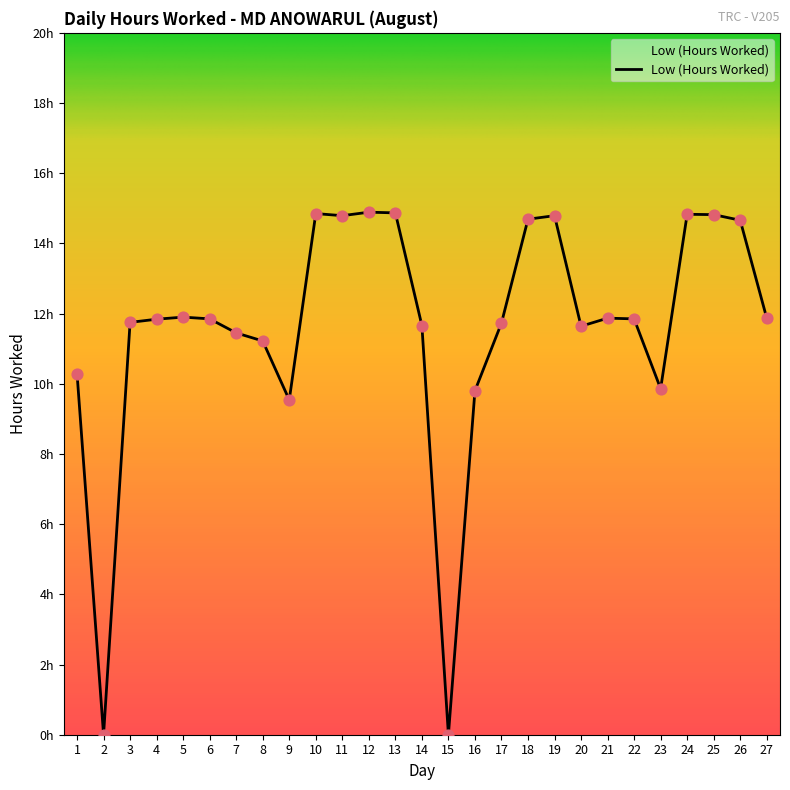

Which has a higher value, 3 or 23?

3